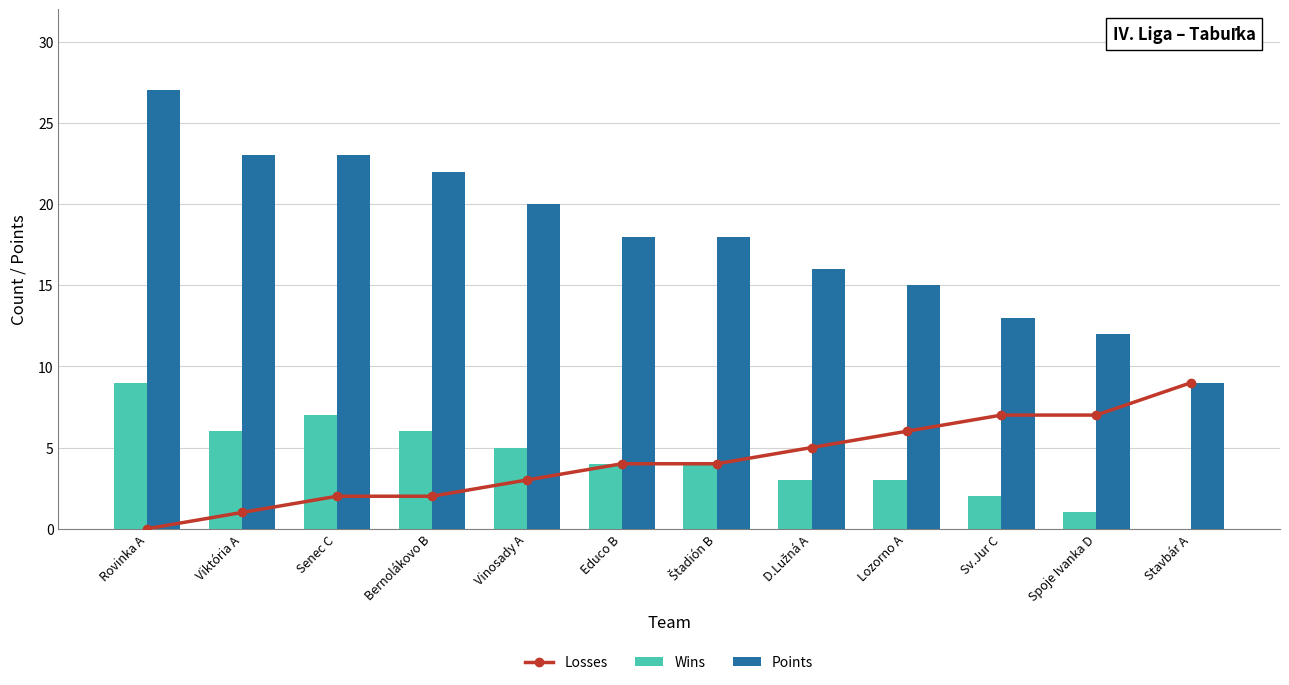

What is the label of the 5th bar from the right?

D.Lužná A